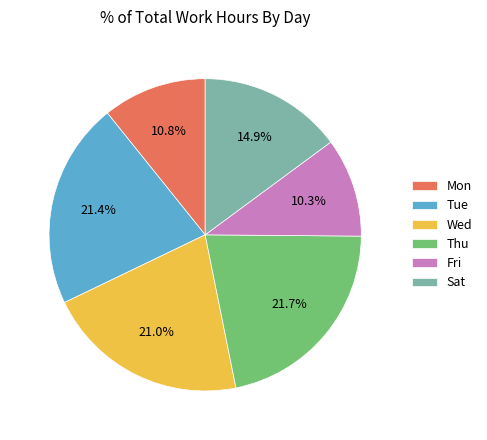

Which has a higher value, Sat or Mon?

Sat